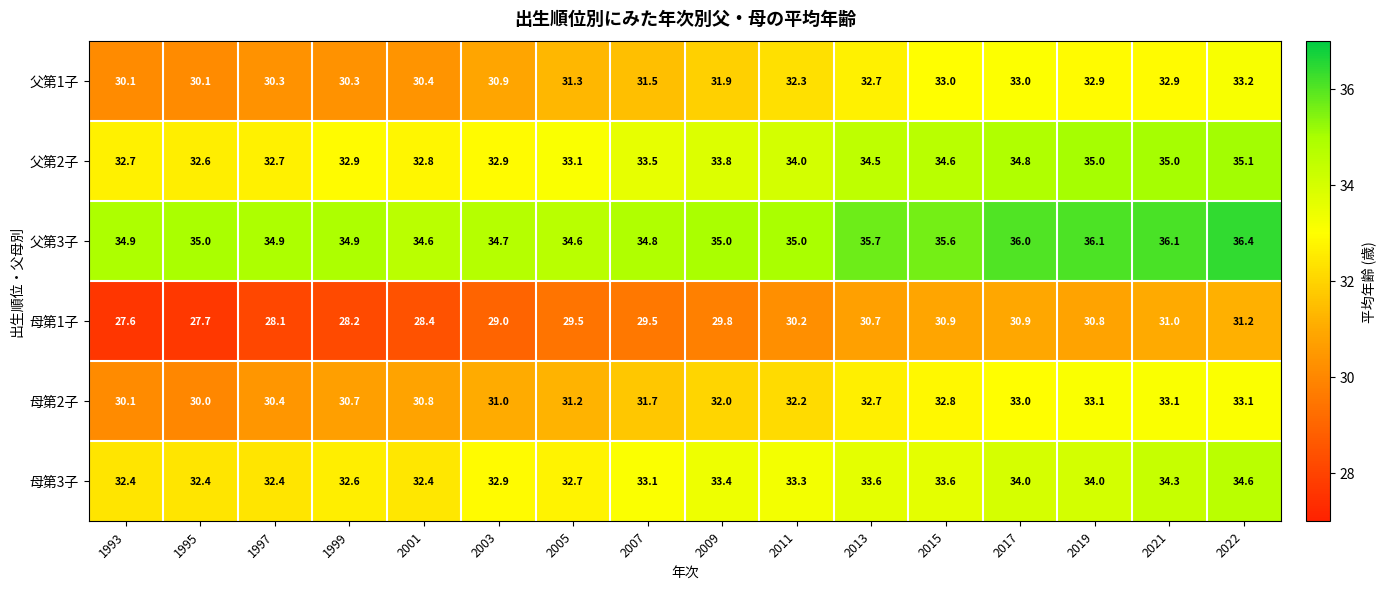

Which series changed the most between 1993 and 2017?

母第1子